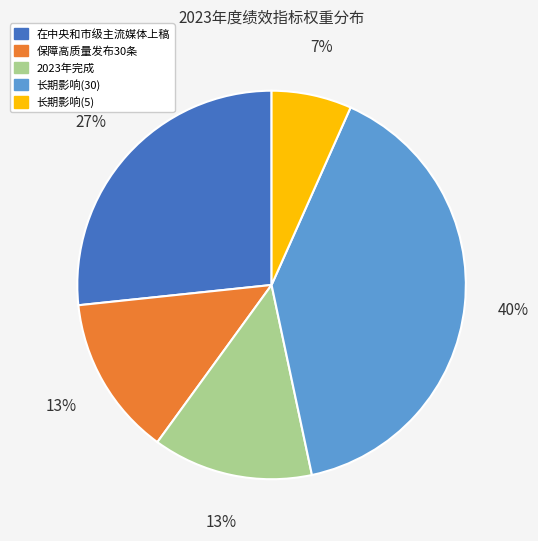

Does any single category account for the majority?

No